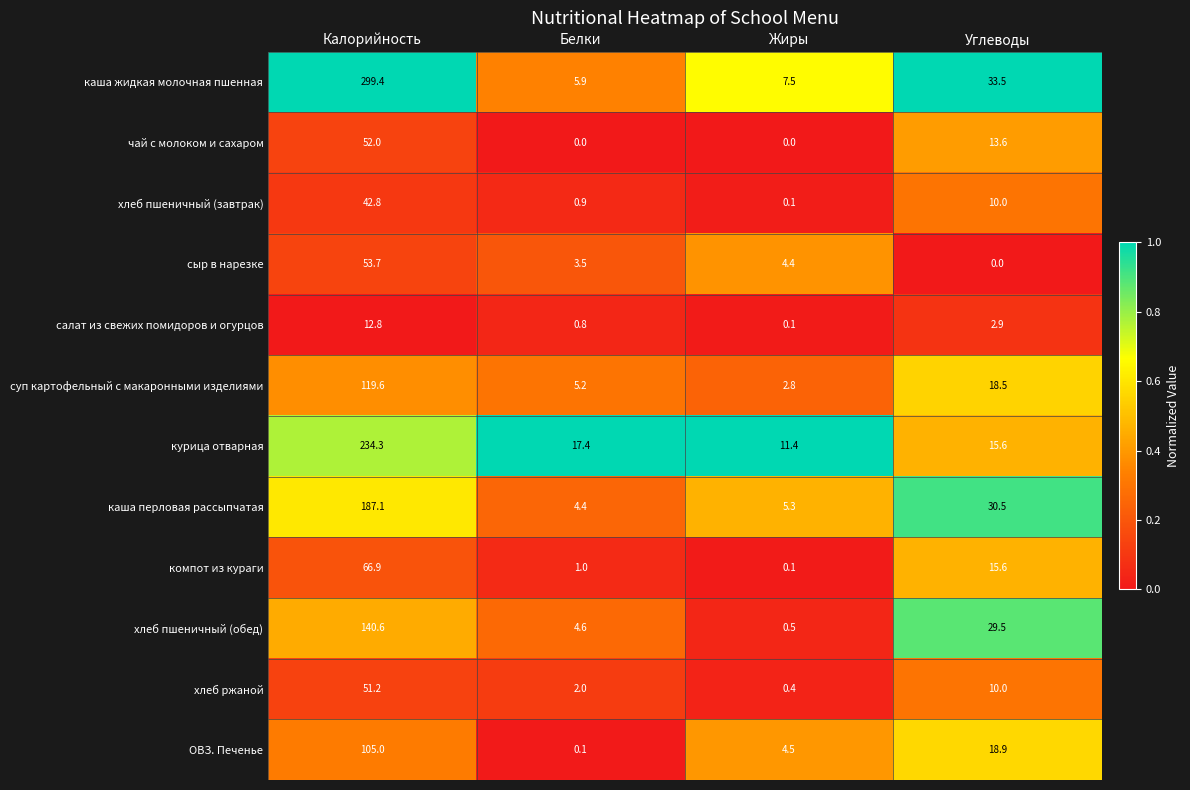

What is the highest value of the сыр в нарезке series?

53.7